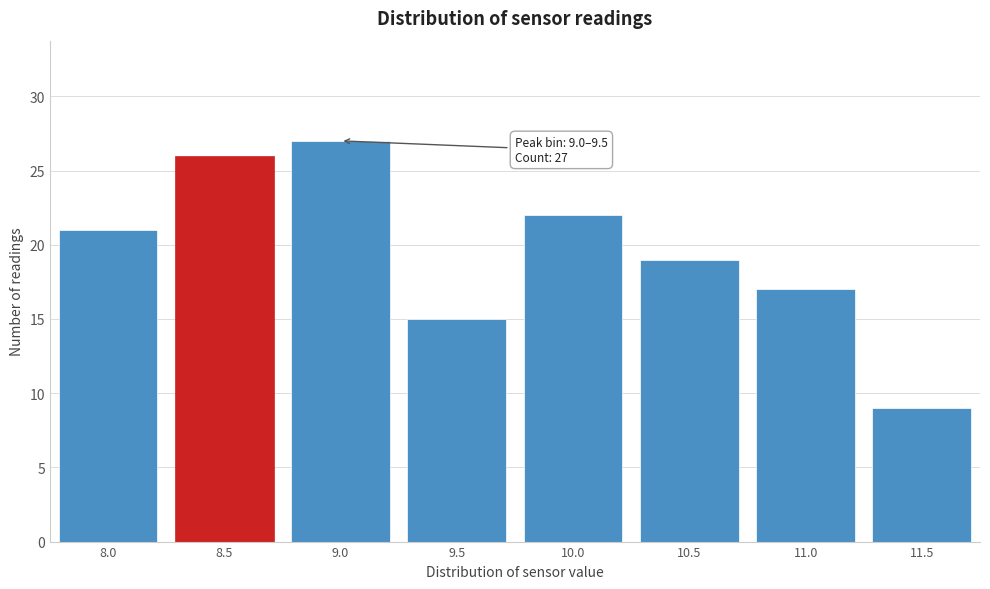

Reading left to right, extract all data points from this chart.

21	26	27	15	22	19	17	9